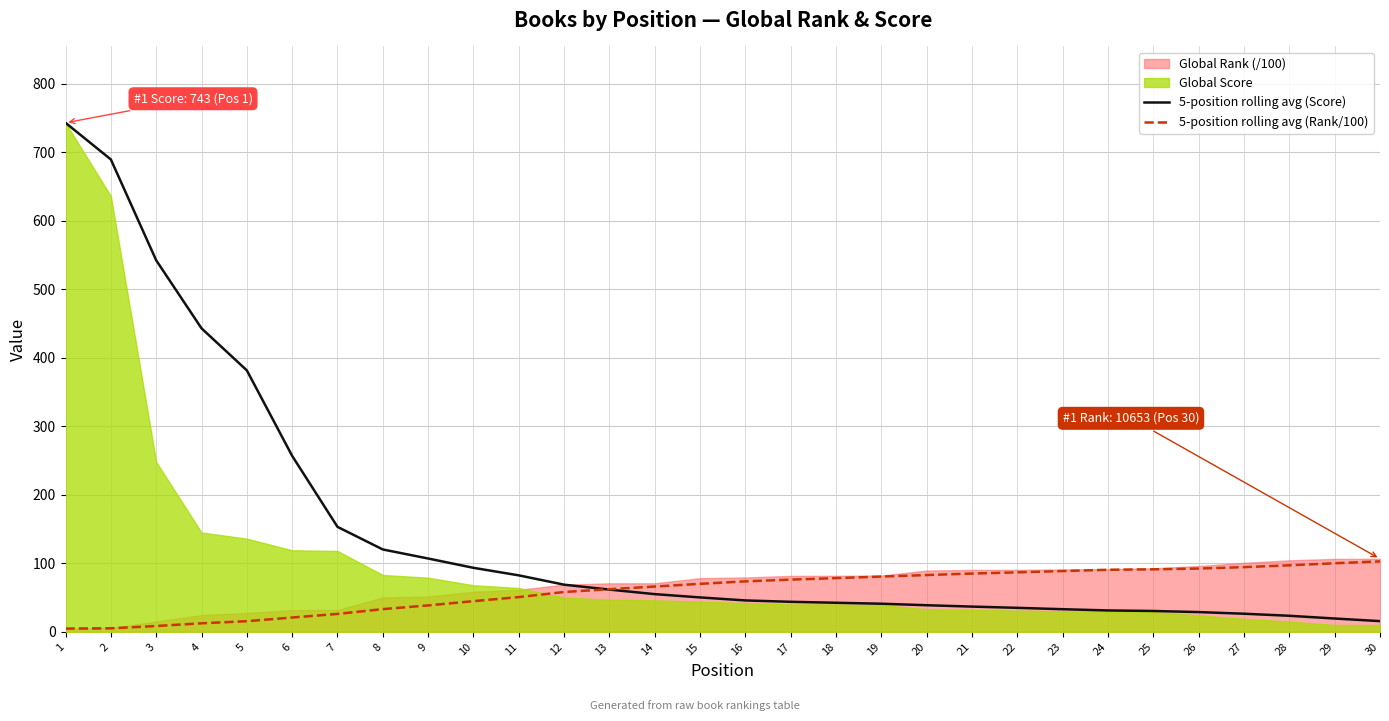

What is the value of the 5-position rolling avg (Score) point at the 11th from the left?

82.4